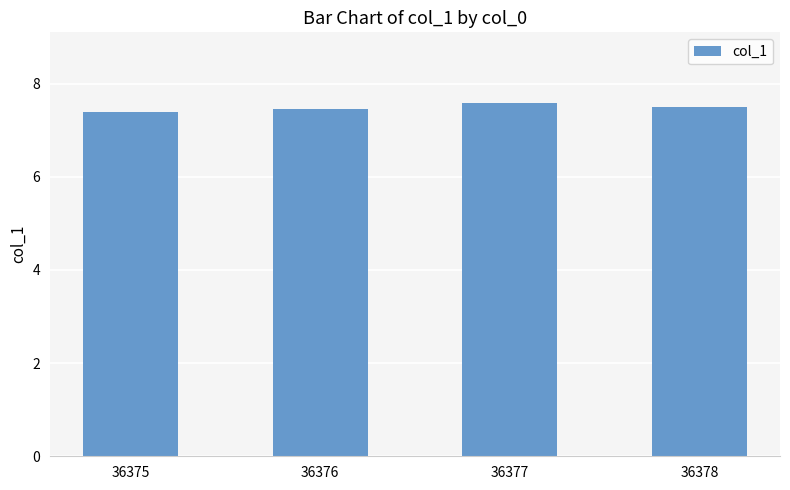

What is the average value?

7.5